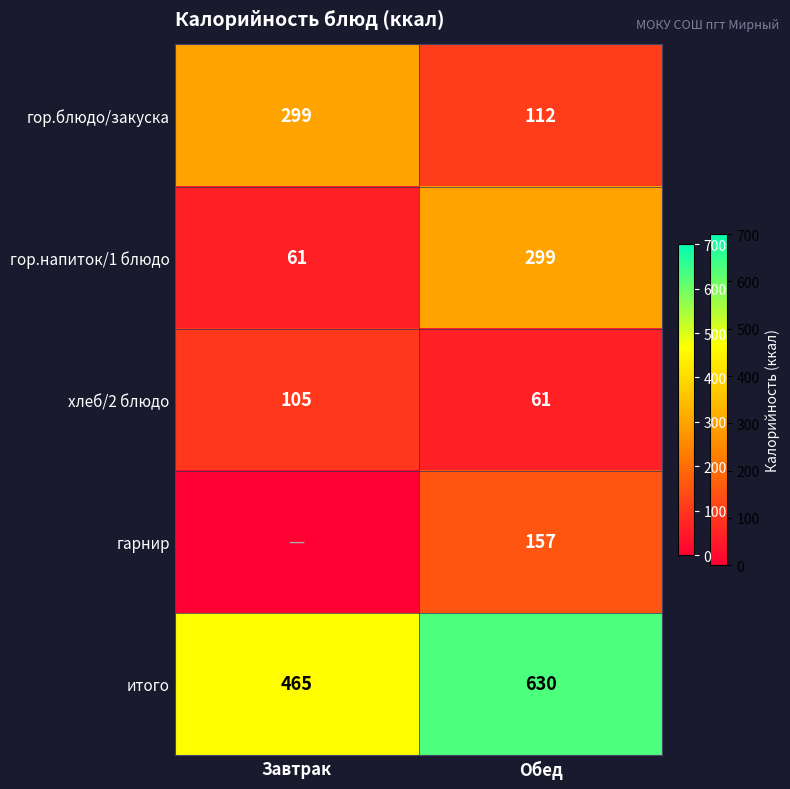

What is the difference between the гор.напиток/1 блюдо values at Обед and Завтрак?

238